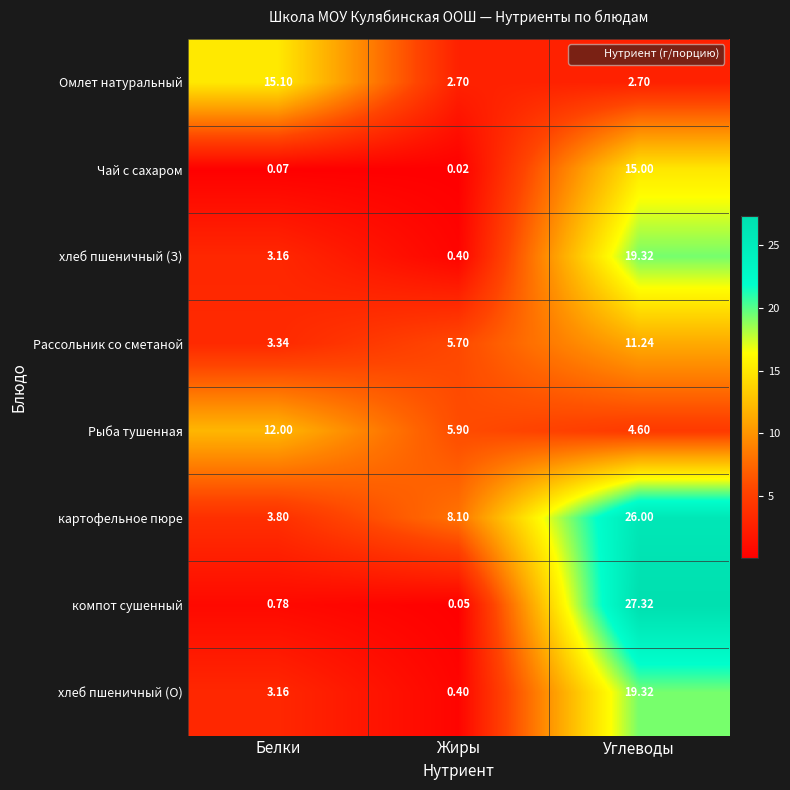

Which series has the largest total across all categories?

картофельное пюре